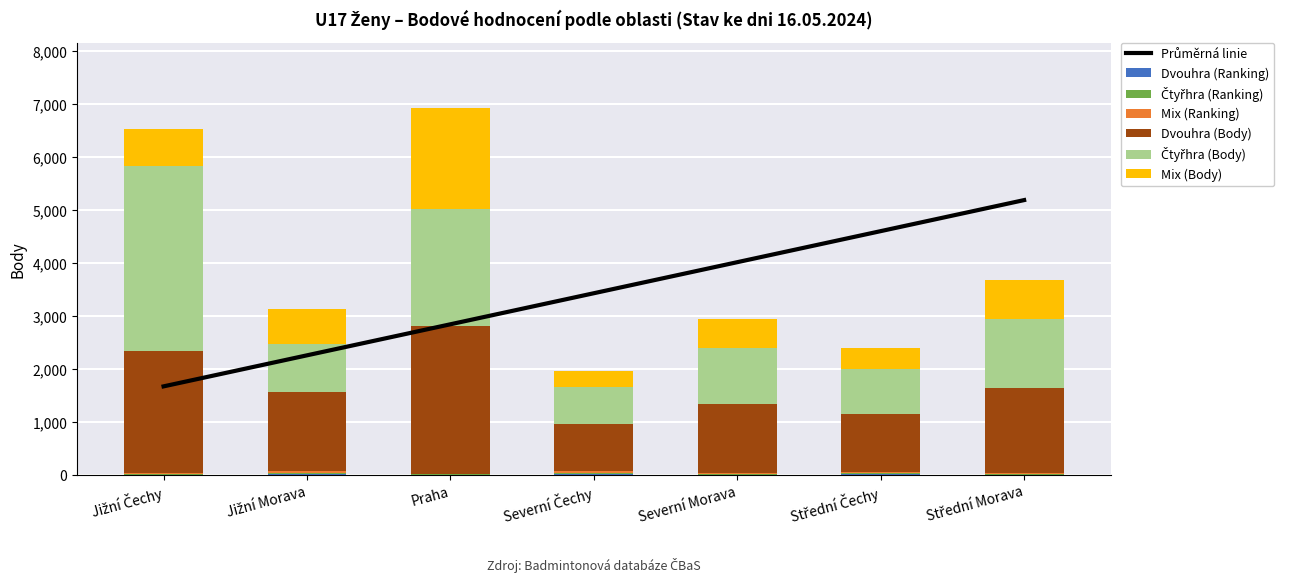

What position from the right is Praha?

5